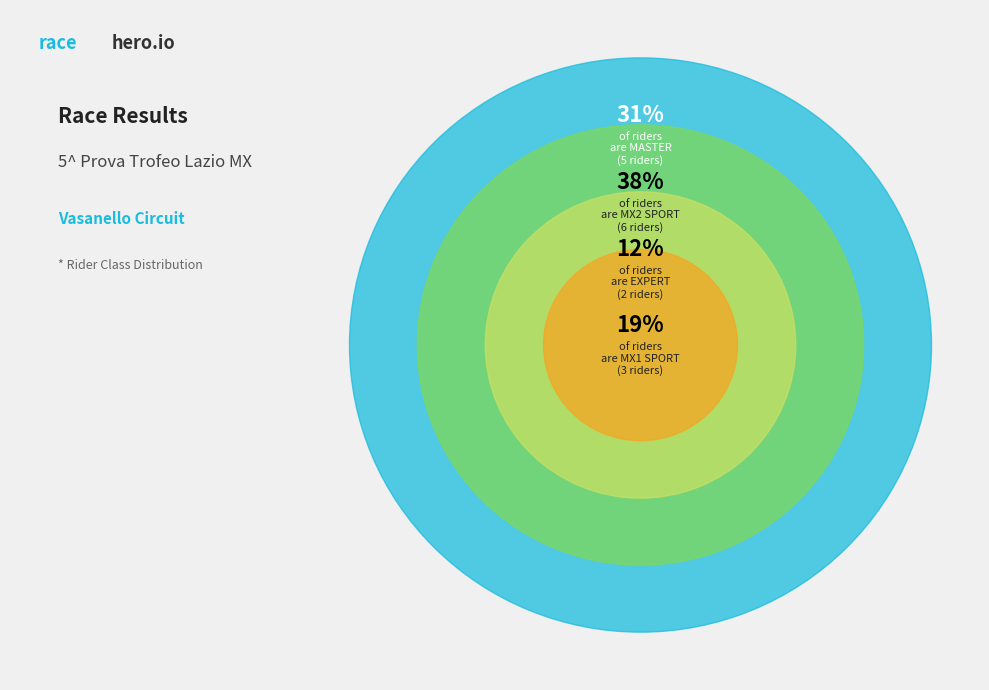

Is there a majority slice in this chart?

No